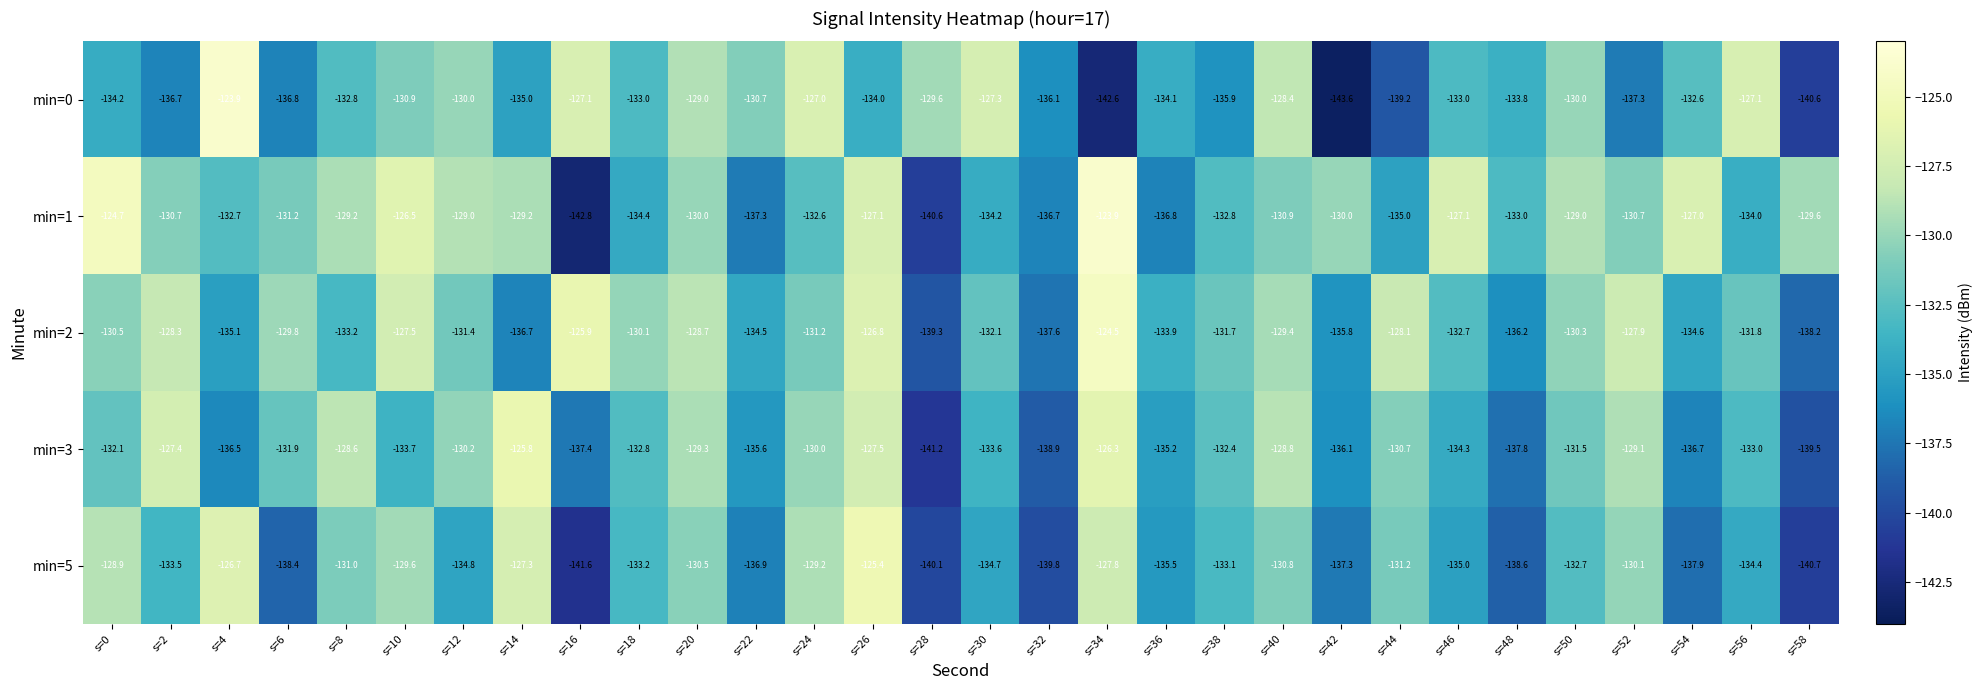

What is the approximate value of min=3 at s=18?

-132.8